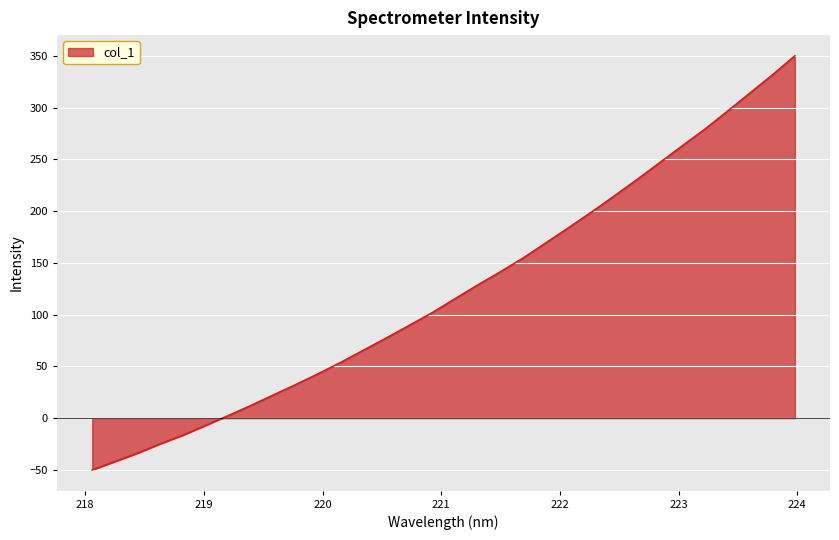

What is the difference between the maximum and minimum values?

400.0